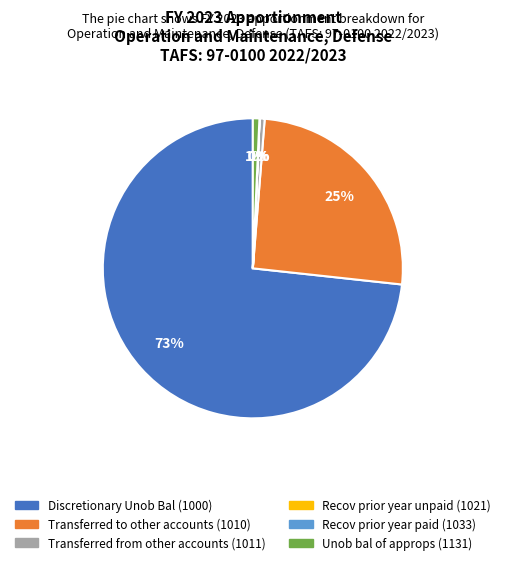

Is it true that Unob bal of approps (1131) is 11% of the pie?

False